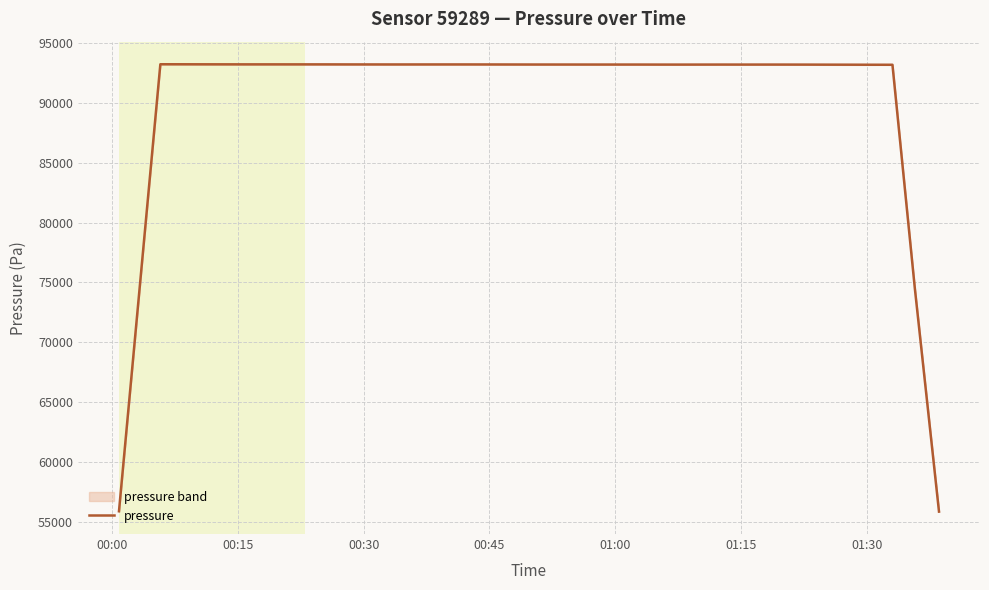

How many distinct data groups are displayed?

1